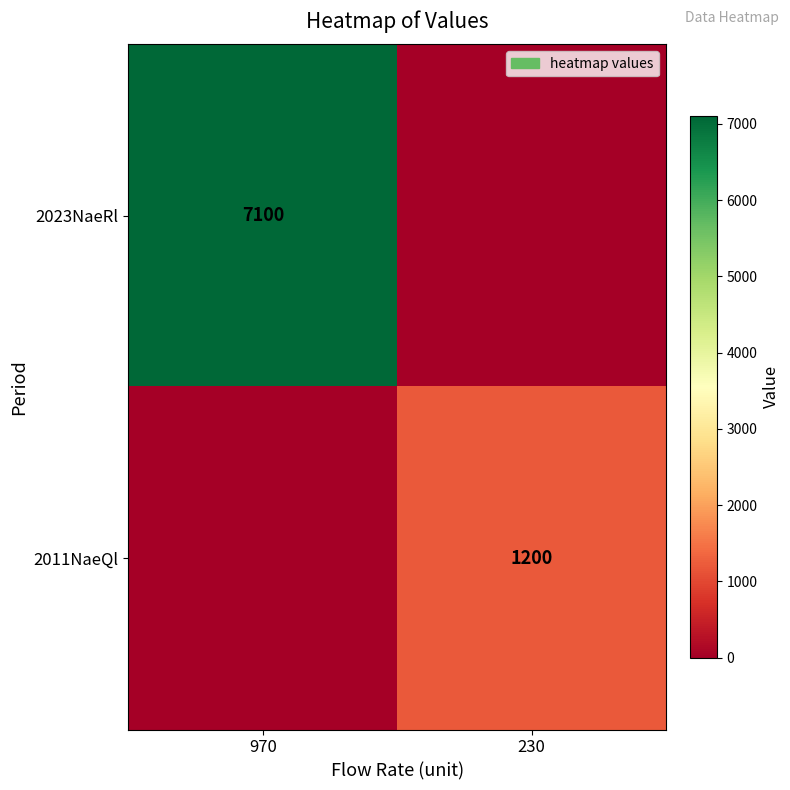

The 2011NaeQl series shows 1200 at 230. True or false?

True